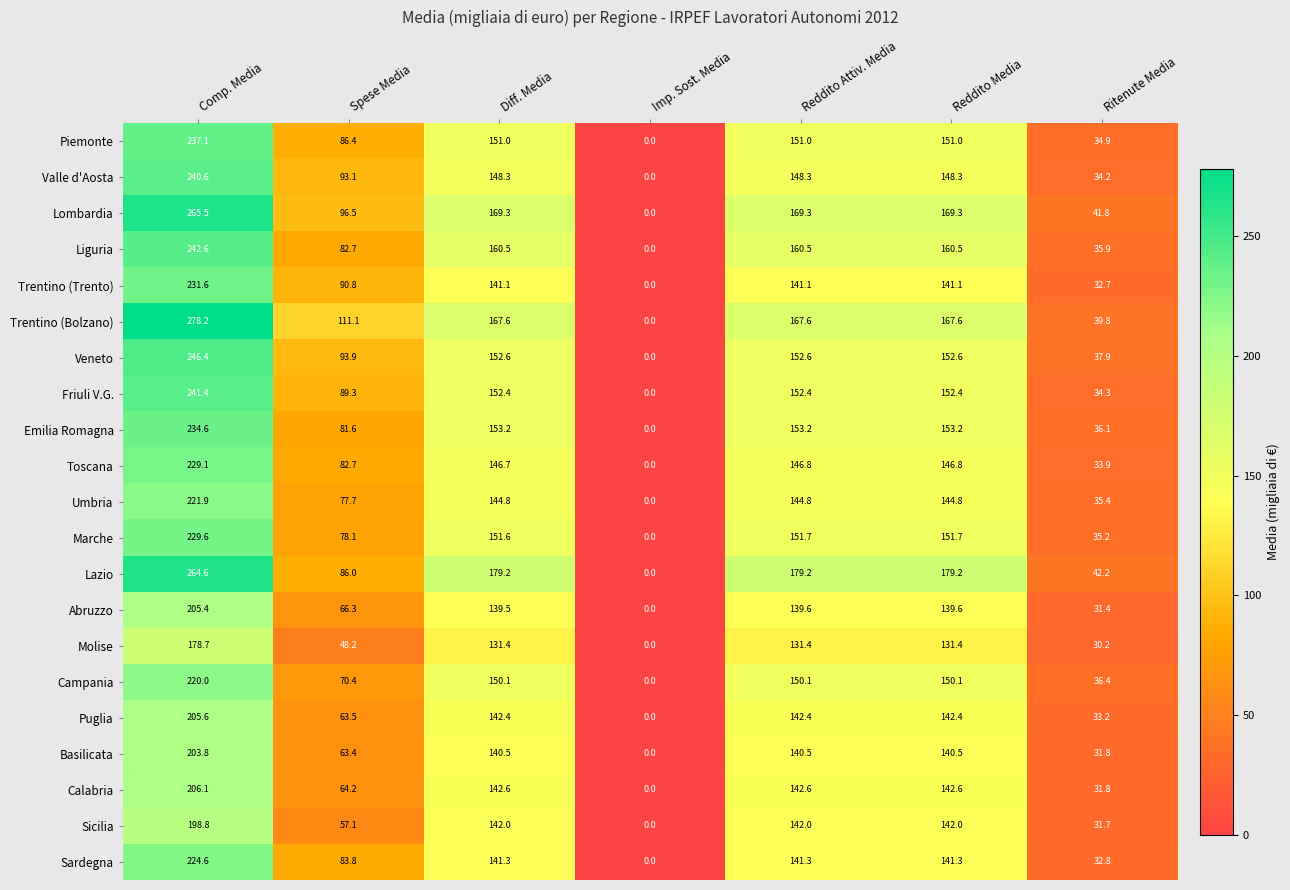

List the series in order of their peak value, highest first.

Trentino (Bolzano), Lombardia, Lazio, Veneto, Liguria, Friuli V.G., Valle d'Aosta, Piemonte, Emilia Romagna, Trentino (Trento), Marche, Toscana, Sardegna, Umbria, Campania, Calabria, Puglia, Abruzzo, Basilicata, Sicilia, Molise